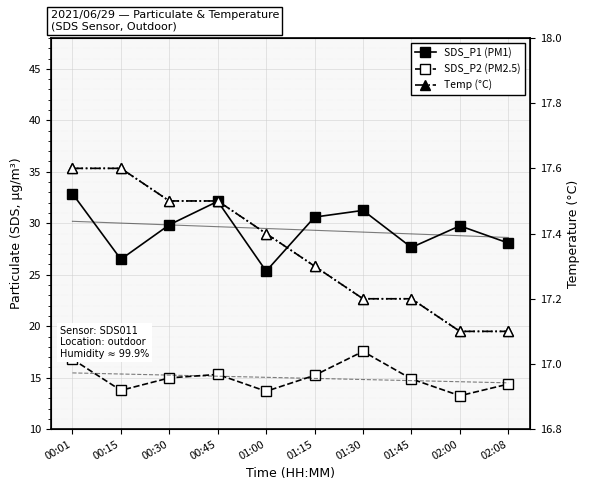

At which category is the sum across all series the highest?

00:01